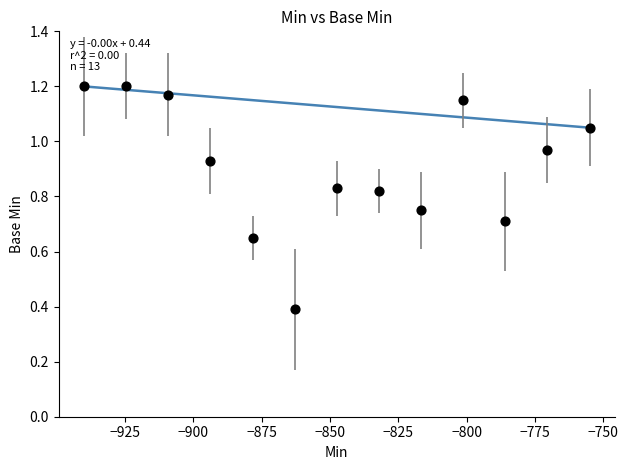

What Y value in the scatter plot is closest to 0?

0.4